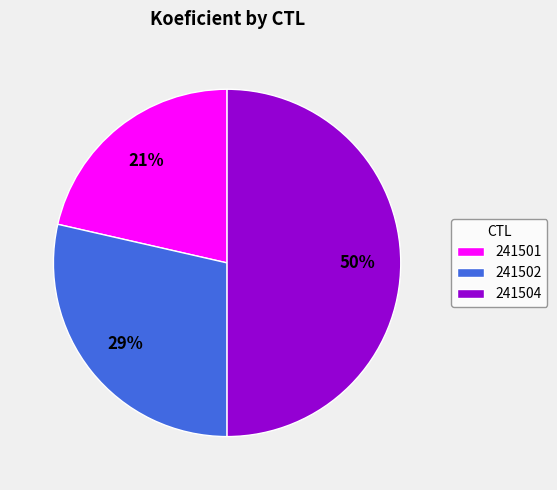

Is it true that 241504 is 36% of the pie?

False